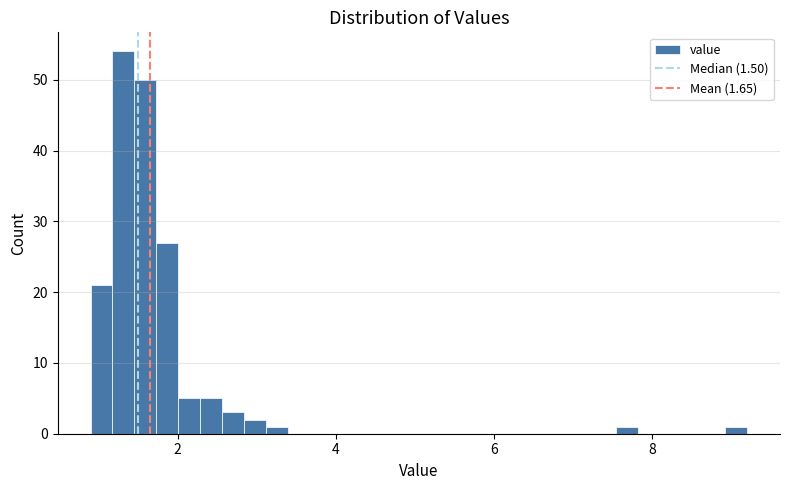

Read against the x-axis, roughly where is the centre of the tallest bar?

1.4